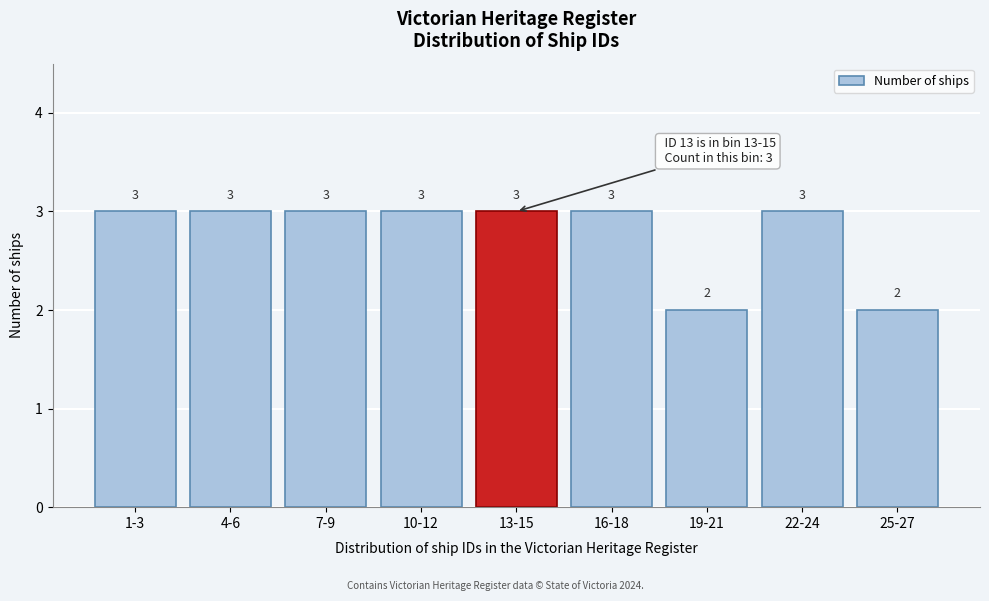

Reading right to left, extract all data points from this chart.

2	3	2	3	3	3	3	3	3